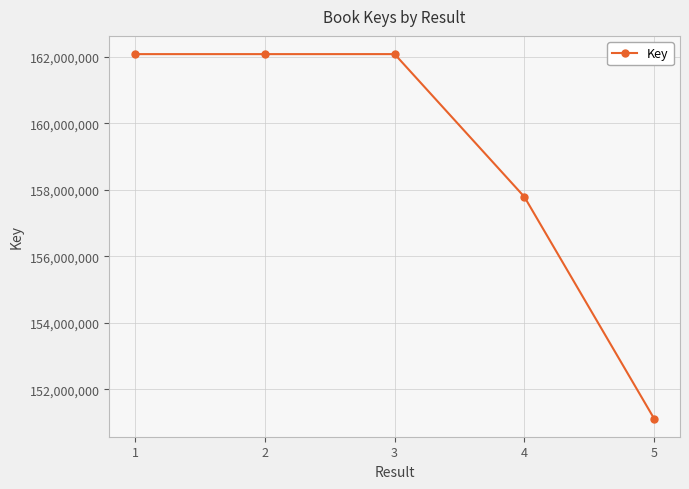

At which label is the value closest to 156600412?

4